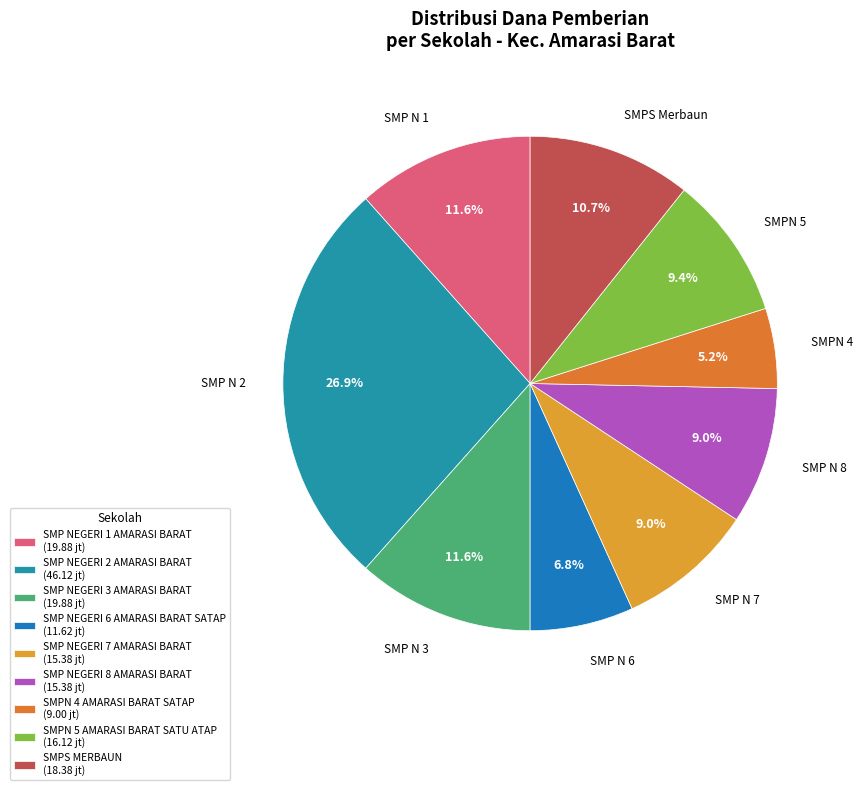

How many slices are in this pie chart?

9